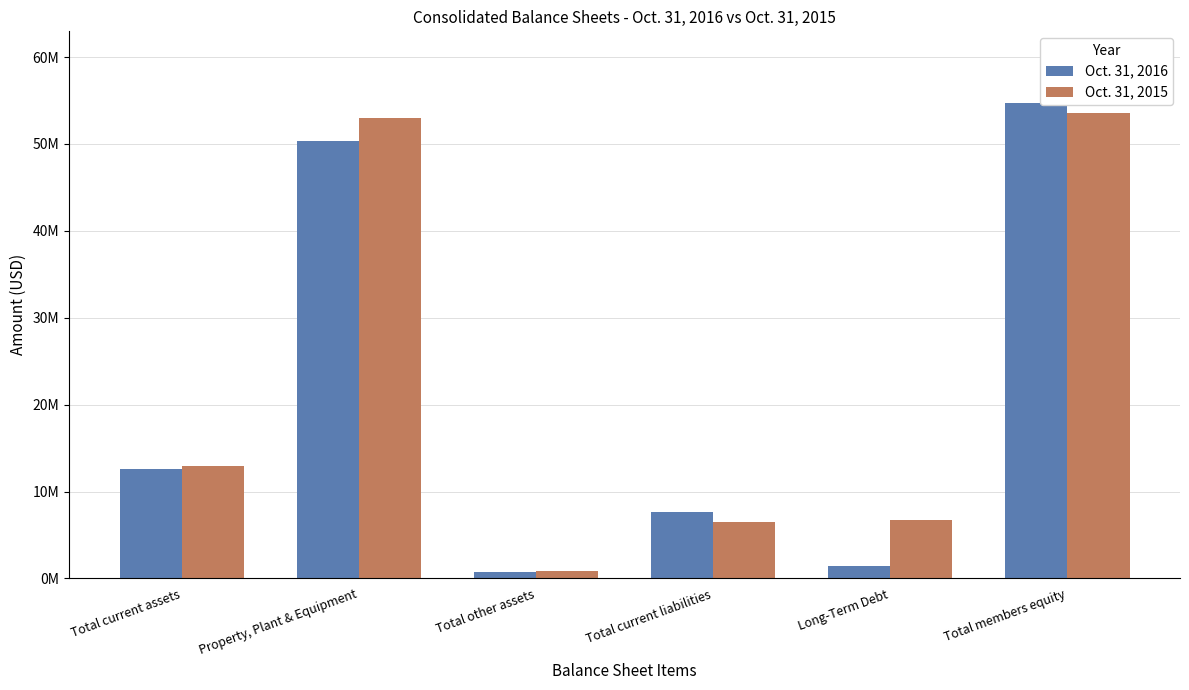

At which category is the sum across all series the highest?

Total members equity